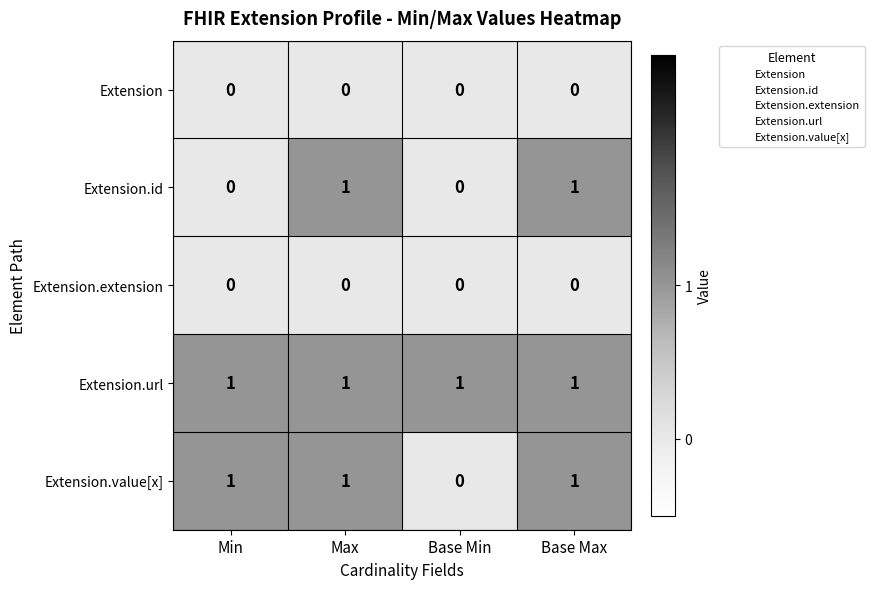

Which series changed the most between Min and Base Min?

Extension.value[x]